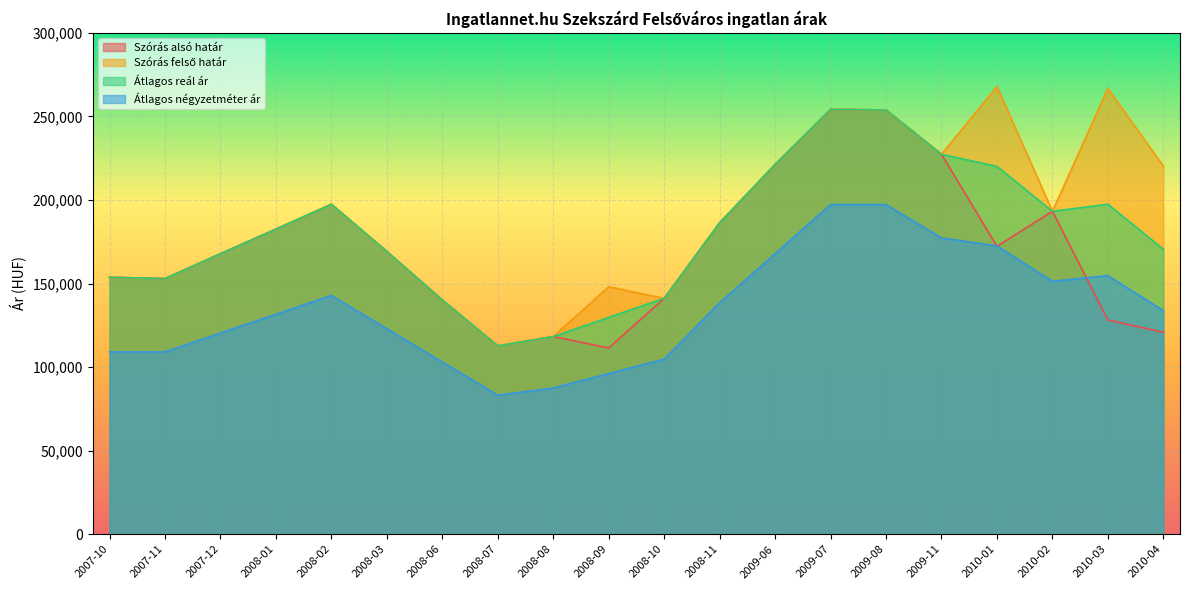

Between 2009-11 and 2010-01, which is larger?

2009-11